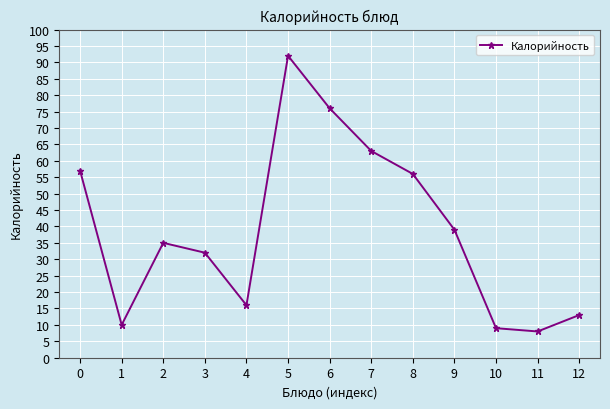

Reading left to right, transcribe all the data shown in this chart.

0=57	1=10	2=35	3=32	4=16	5=92	6=76	7=63	8=56	9=39	10=9	11=8	12=13